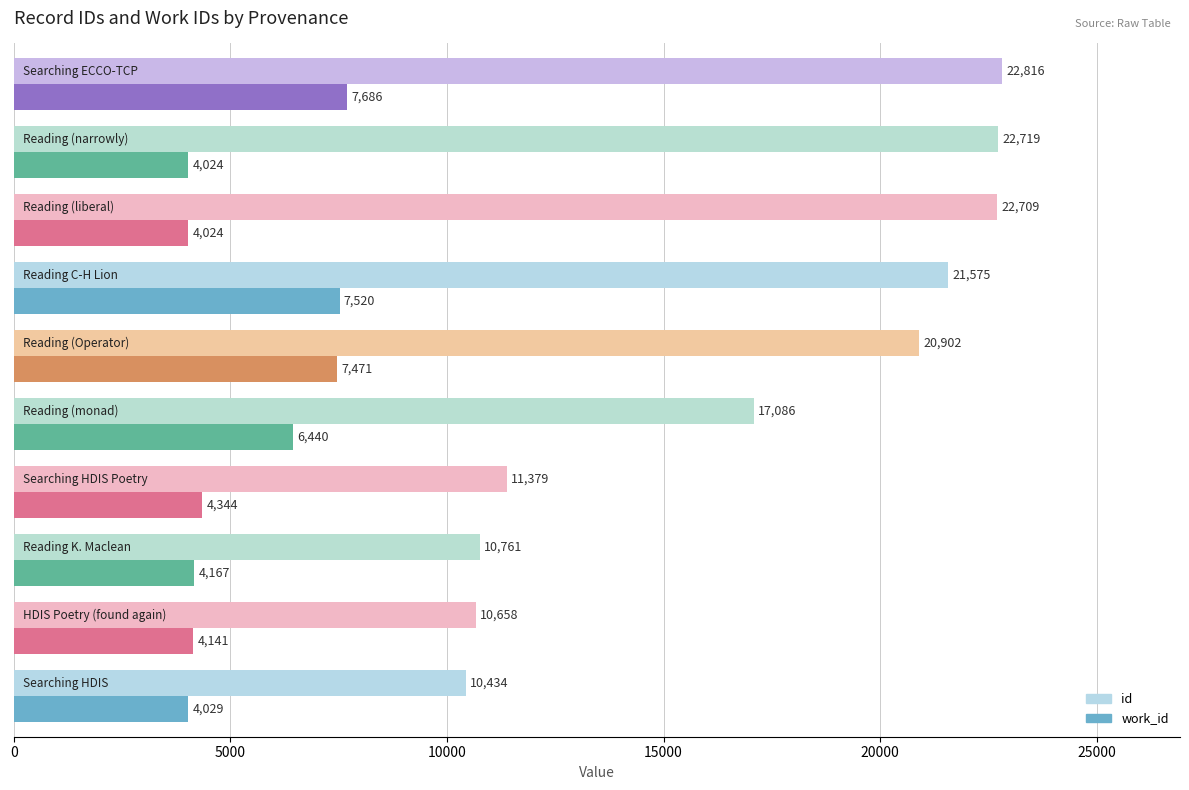

Rank the series by their maximum value, from lowest to highest.

work_id, id